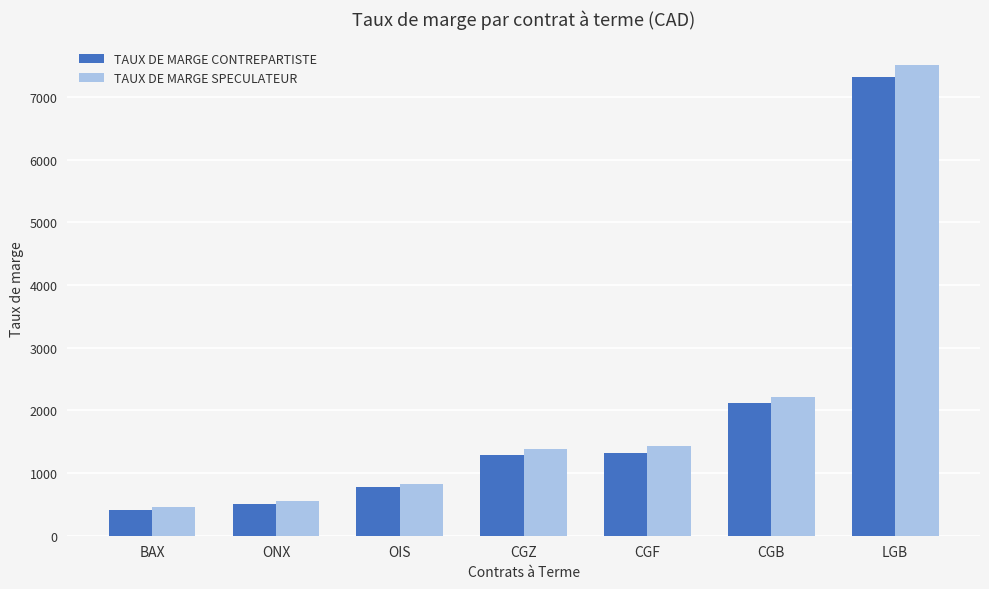

Is the value of TAUX DE MARGE SPECULATEUR at ONX greater than the value of TAUX DE MARGE CONTREPARTISTE at CGF?

No